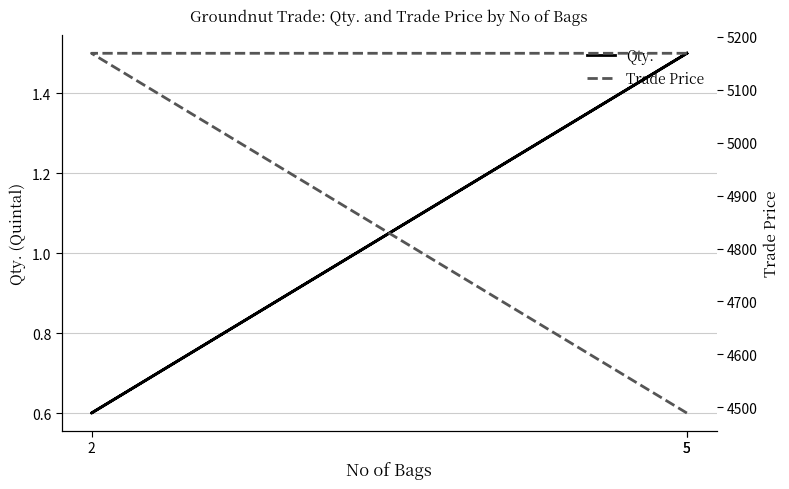

Is the value of Trade Price at 5 greater than the value of Qty. at 5?

Yes